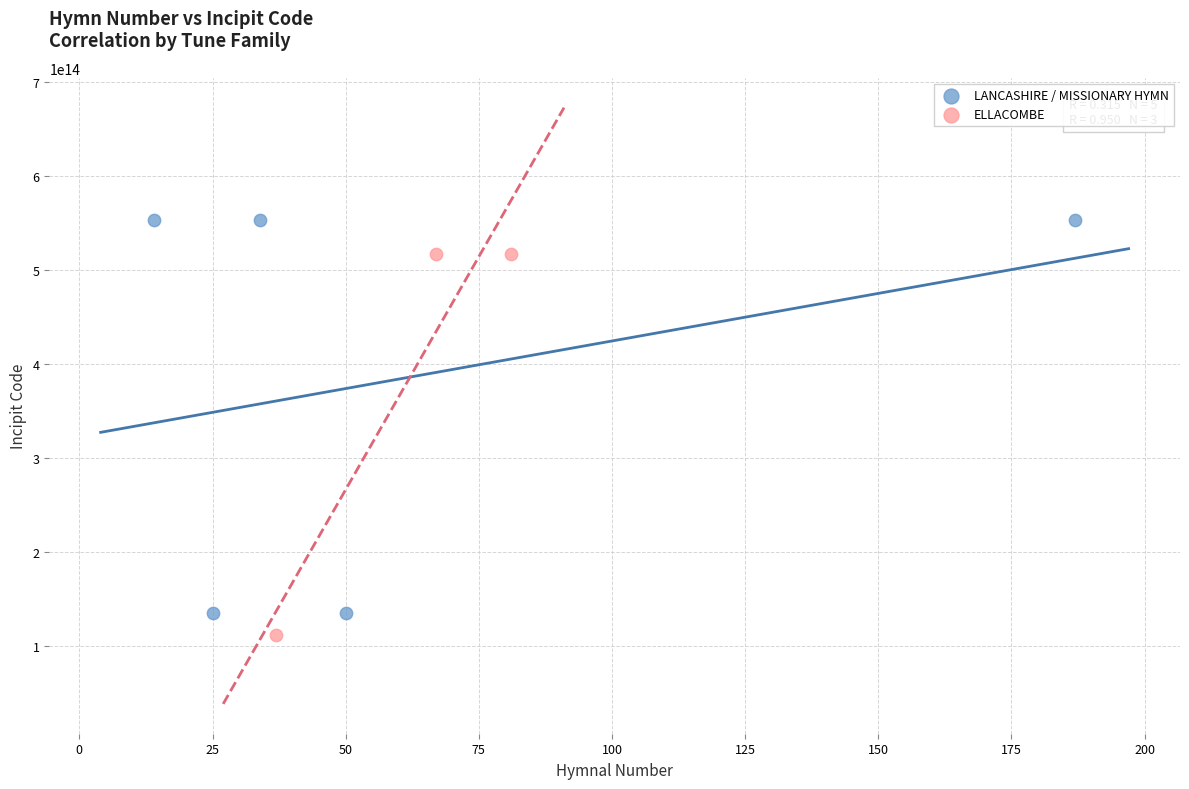

Which series reaches the maximum Y coordinate?

LANCASHIRE / MISSIONARY HYMN